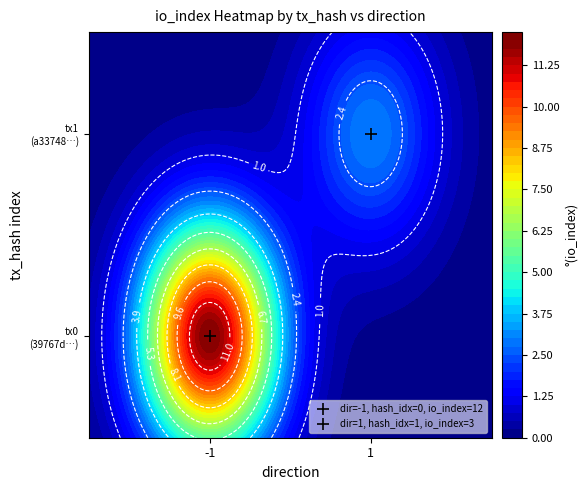

List the series in order of their overall mean, highest first.

39767d3f19db0aaa496abb5701407d172b52dfb, a337480e63bfbf6fea89911b690801158753534